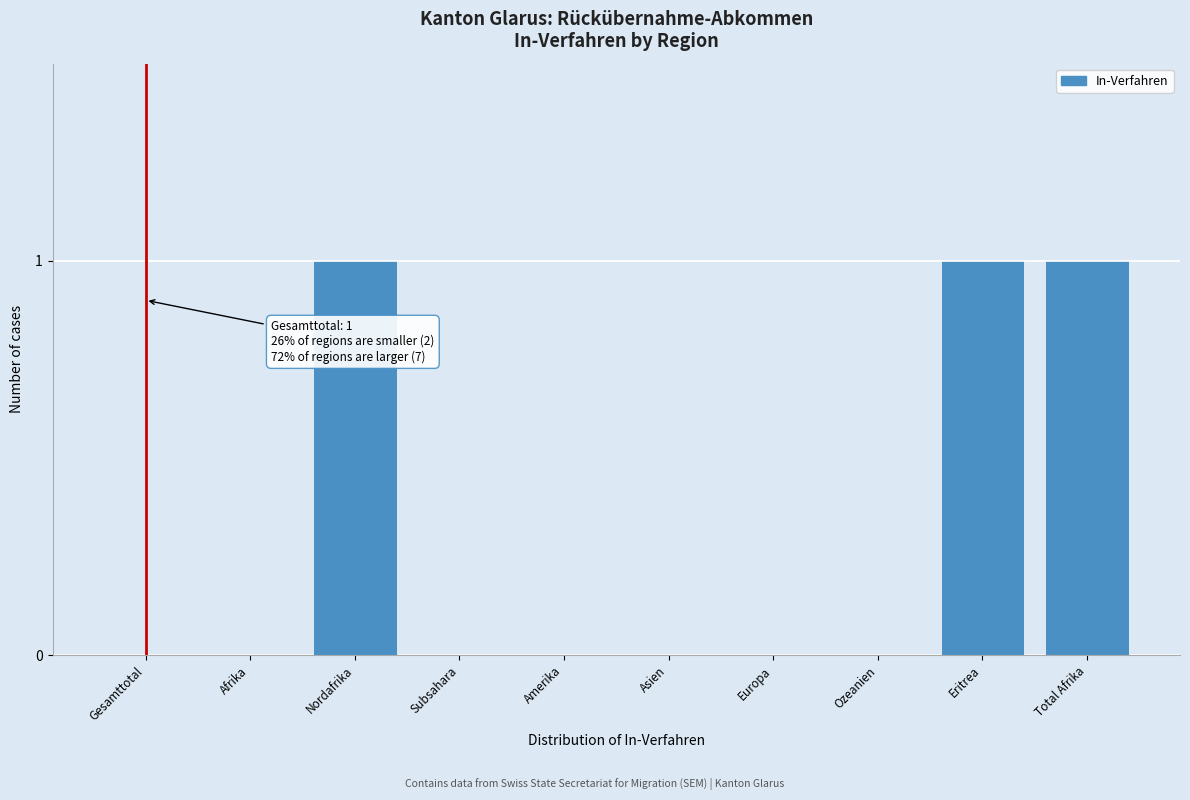

Reading left to right, list all the values displayed in this chart.

Gesamttotal=0	Afrika=0	Nordafrika=1	Subsahara=0	Amerika=0	Asien=0	Europa=0	Ozeanien=0	Eritrea=1	Total Afrika=1